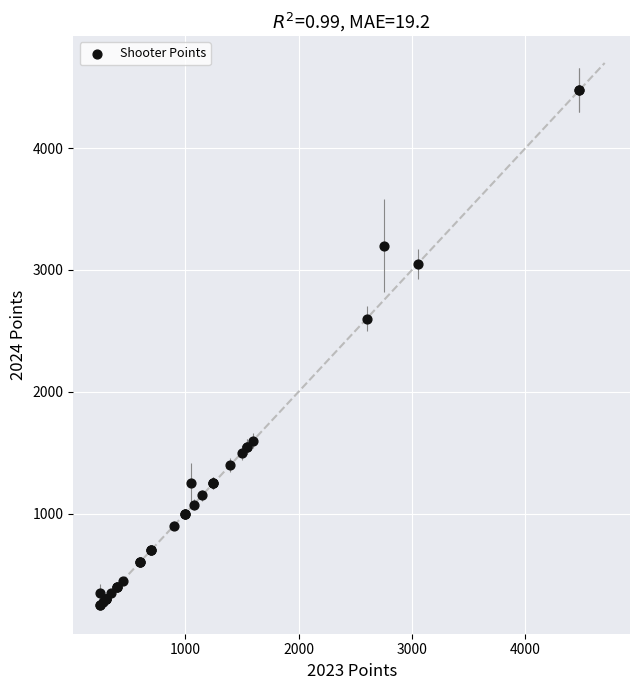

What Y value in the scatter plot is closest to 2362?

2600